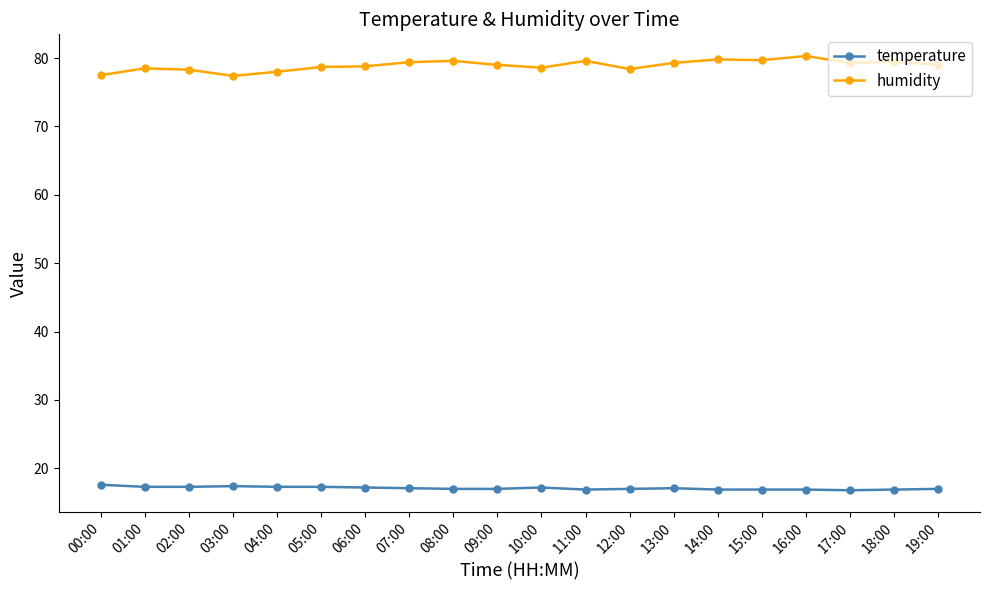

True or false: temperature and humidity intersect in this chart.

False